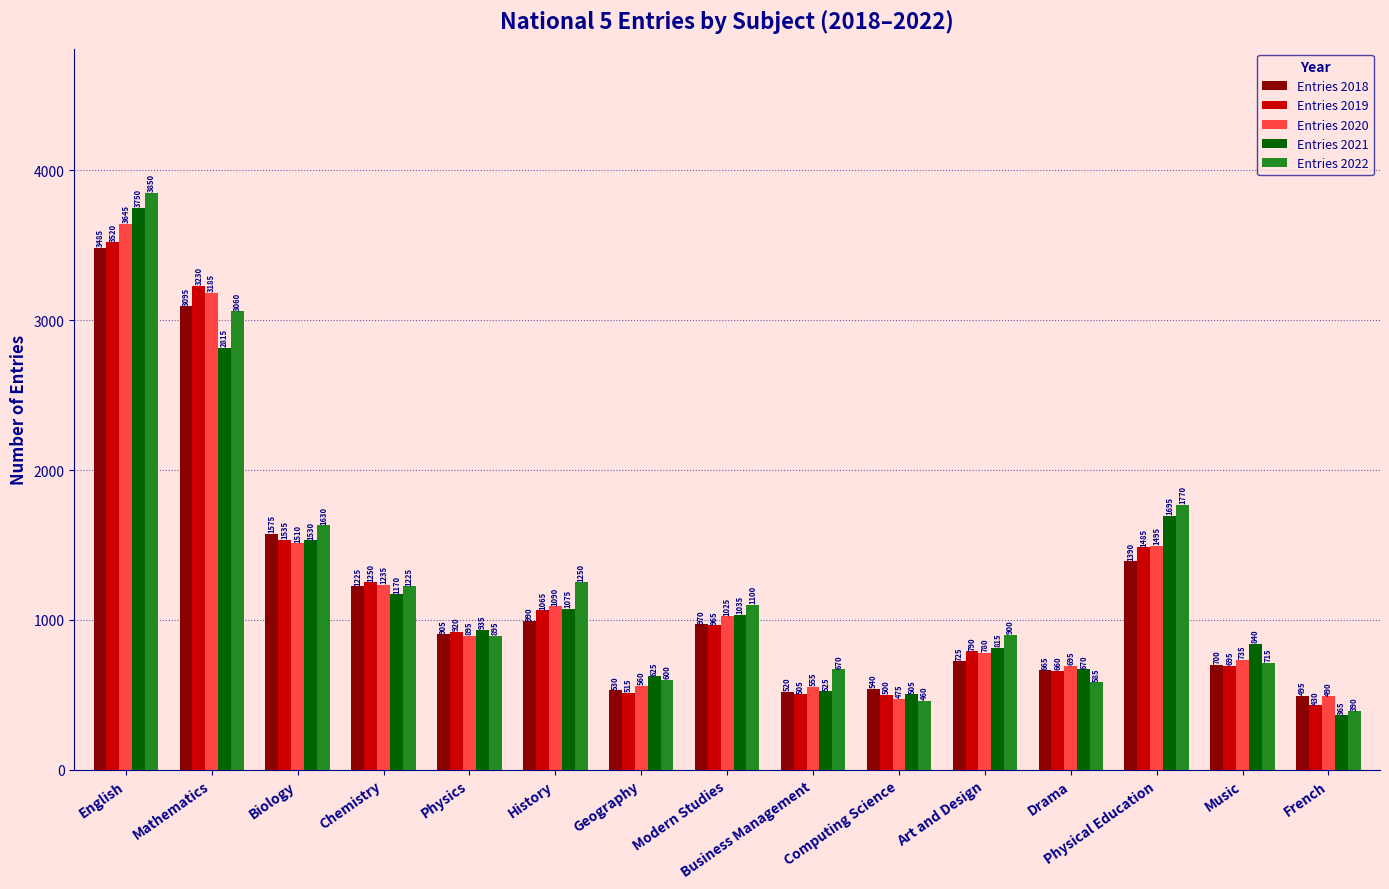

Is the value of Entries 2022 at Physical Education greater than the value of Entries 2021 at Geography?

Yes